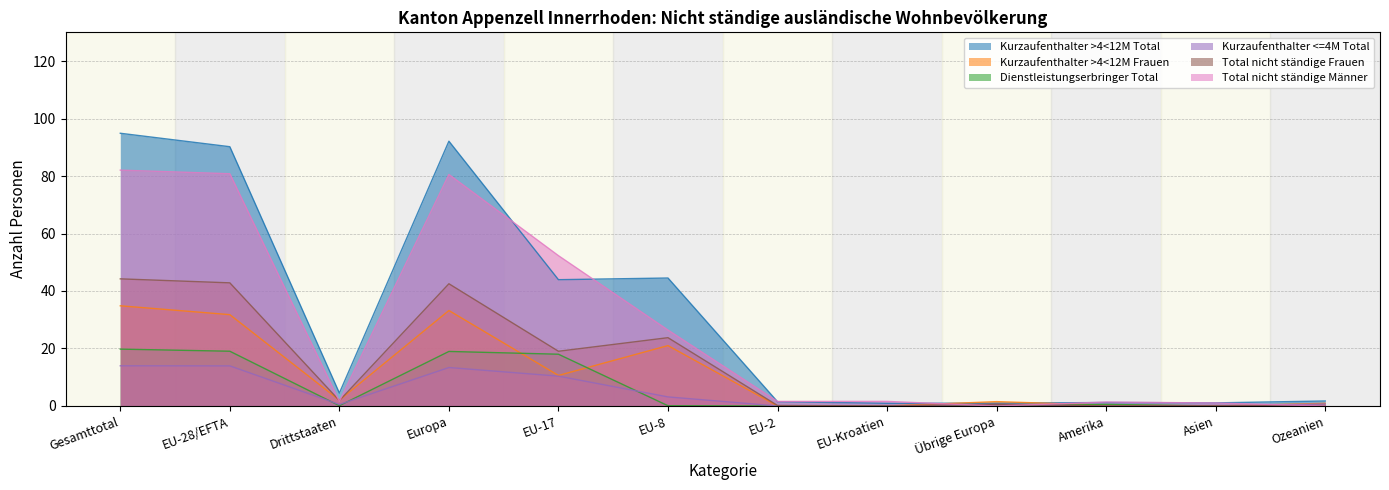

Where is the first local minimum for Kurzaufenthalter <=4M Total?

Drittstaaten